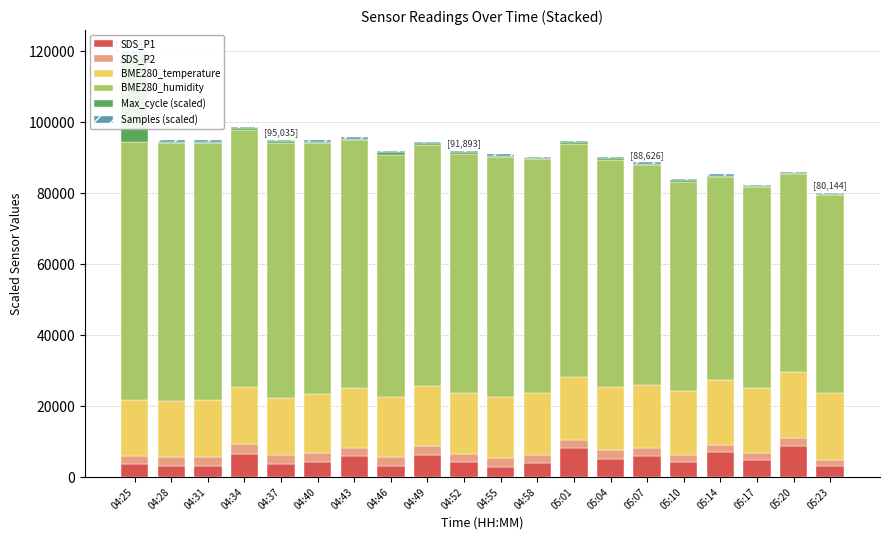

Count the number of categories in the chart.

20